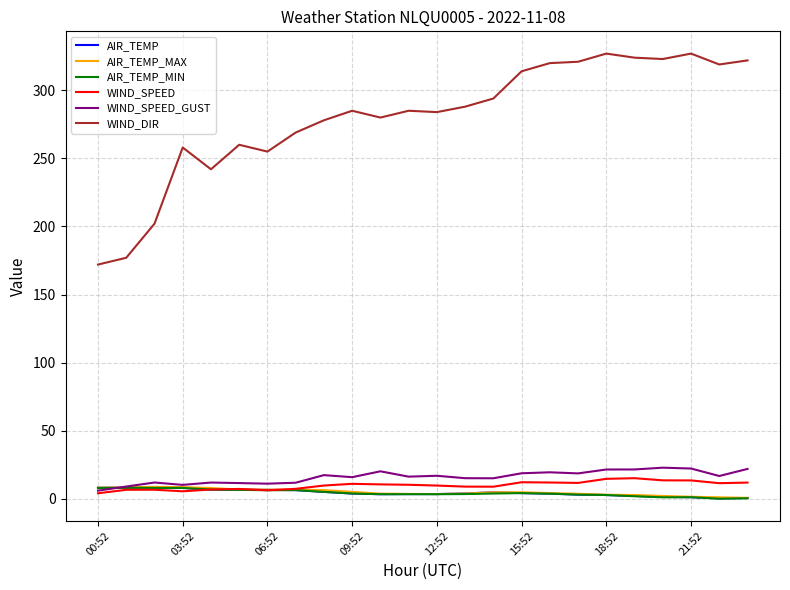

Which series has the largest range (max minus min)?

WIND_DIR